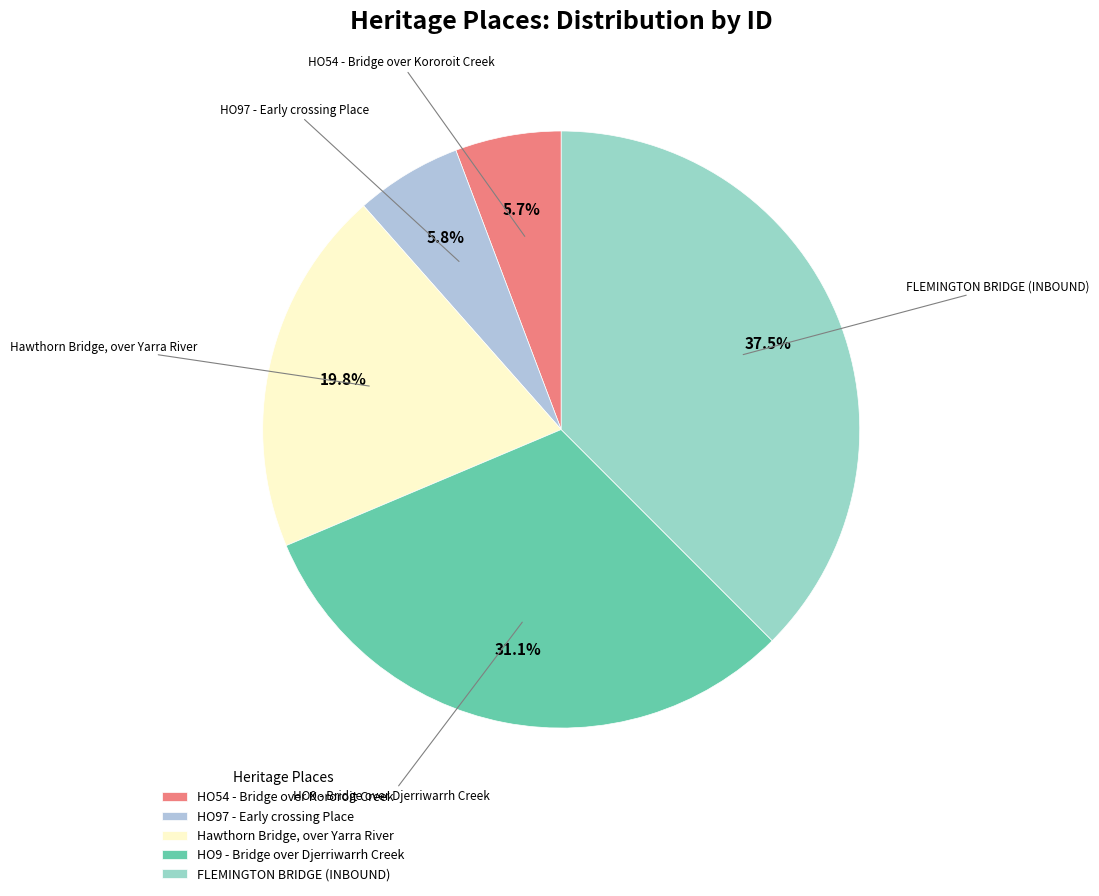

What is the ratio of the value at HO54 - Bridge over Kororoit Creek to the value at HO97 - Early crossing Place?

1.0